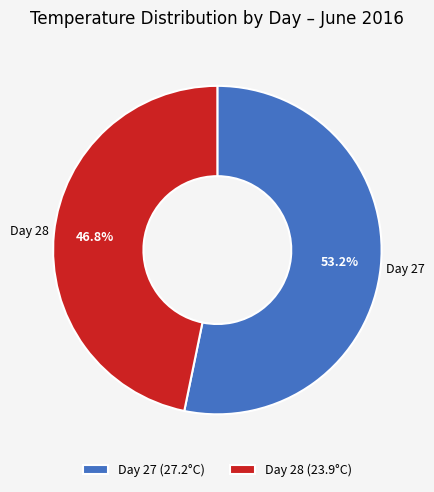

Count the number of slices in the pie.

2